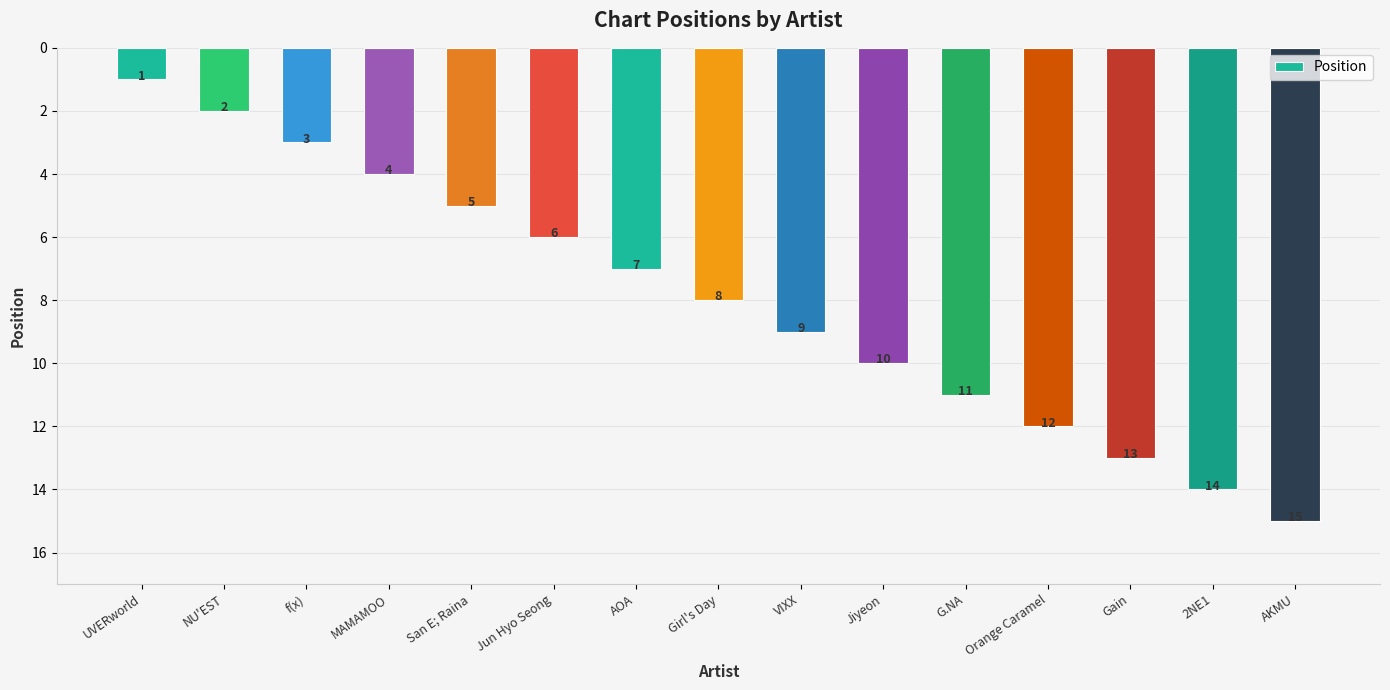

Rank the categories by value from highest to lowest.

AKMU, 2NE1, Gain, Orange Caramel, G.NA, Jiyeon, VIXX, Girl's Day, AOA, Jun Hyo Seong, San E; Raina, MAMAMOO, f(x), NU'EST, UVERworld